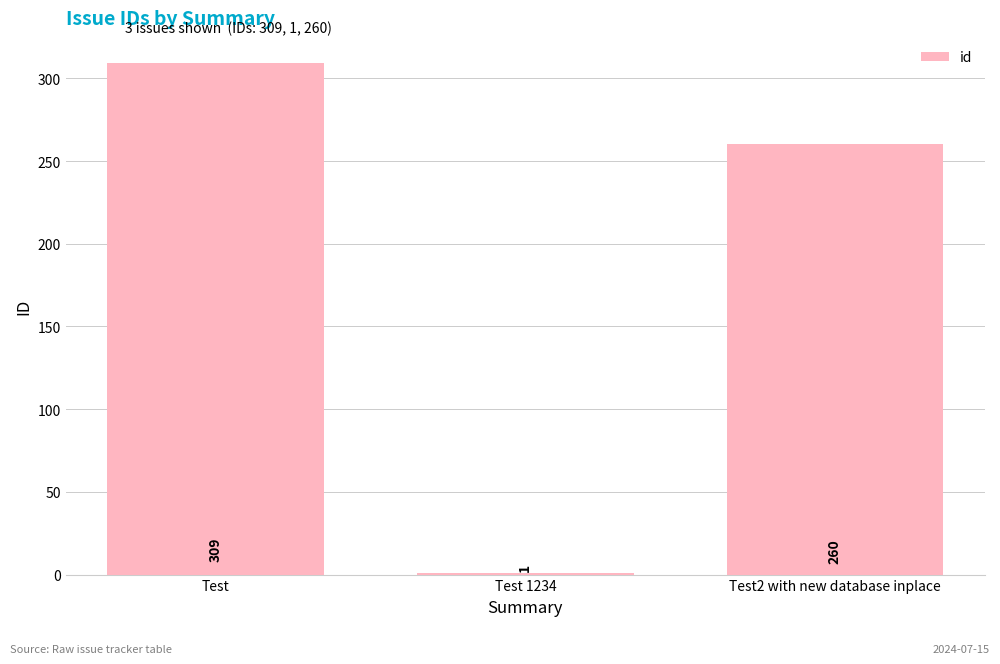

At which label is the value closest to 155?

Test2 with new database inplace